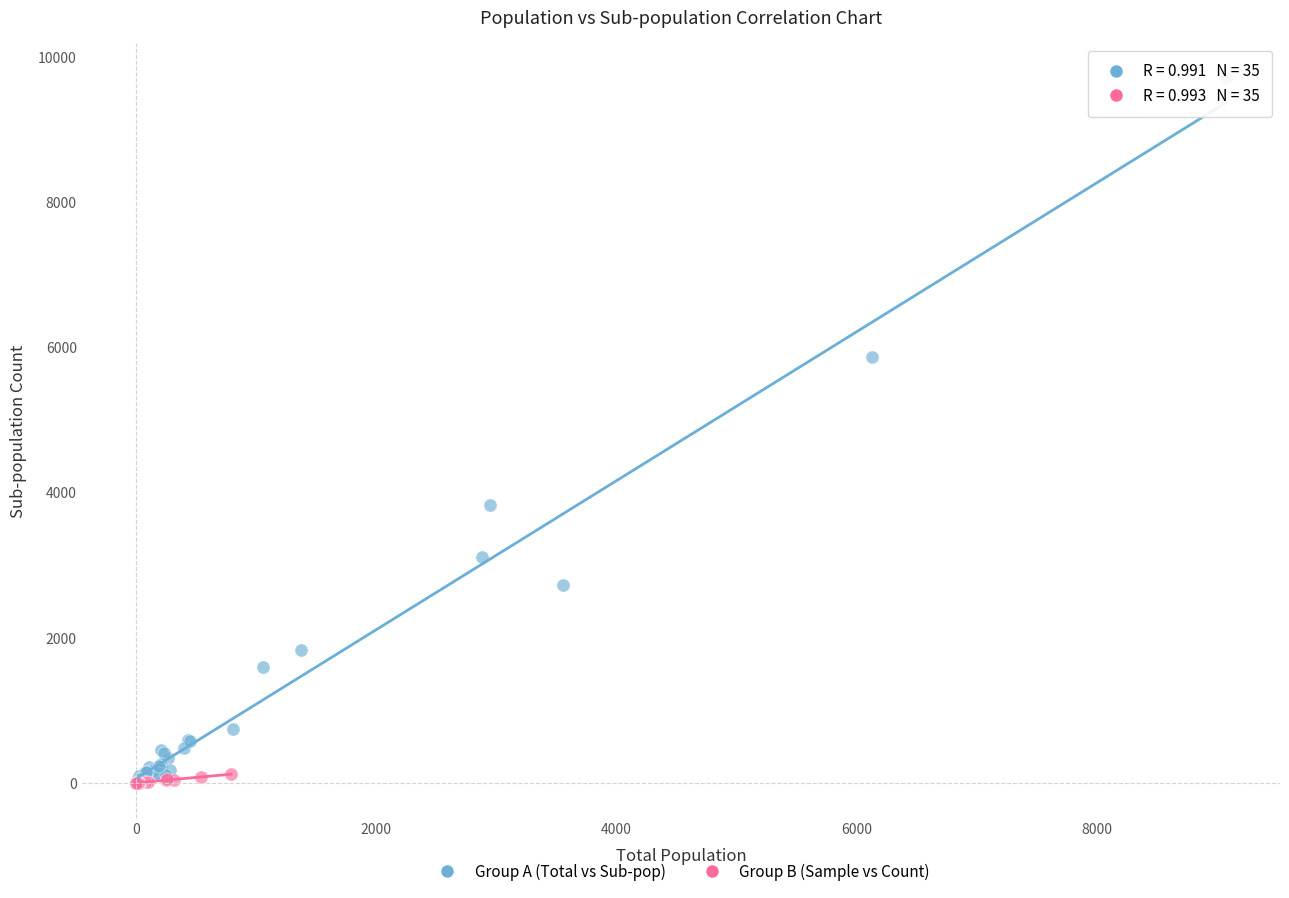

Which series reaches the maximum Y coordinate?

Group A (Total vs Sub-pop)